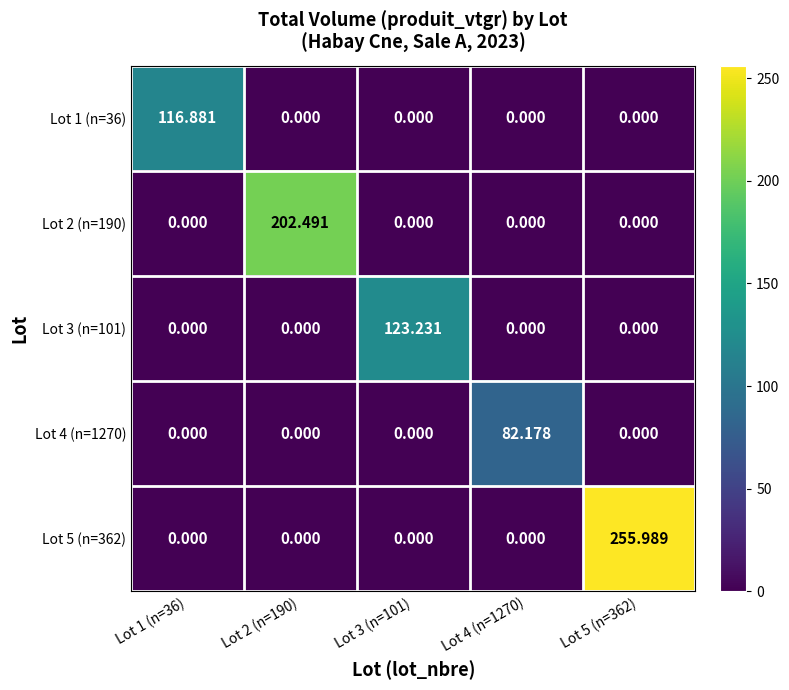

How many categories are shown in the chart?

5